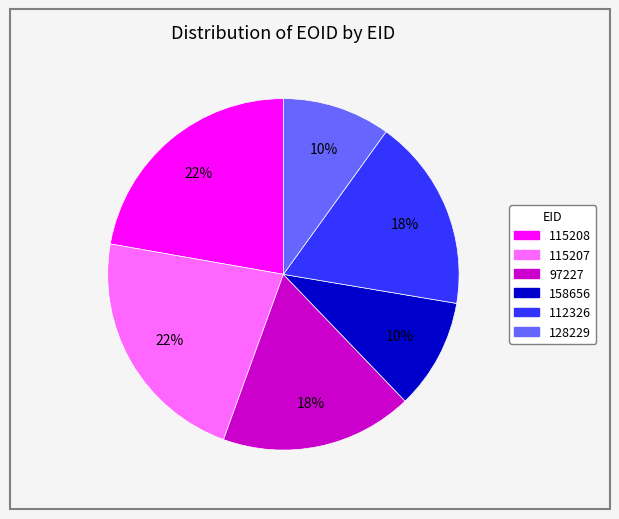

What percentage is the 128229 slice, to the nearest percent?

10%